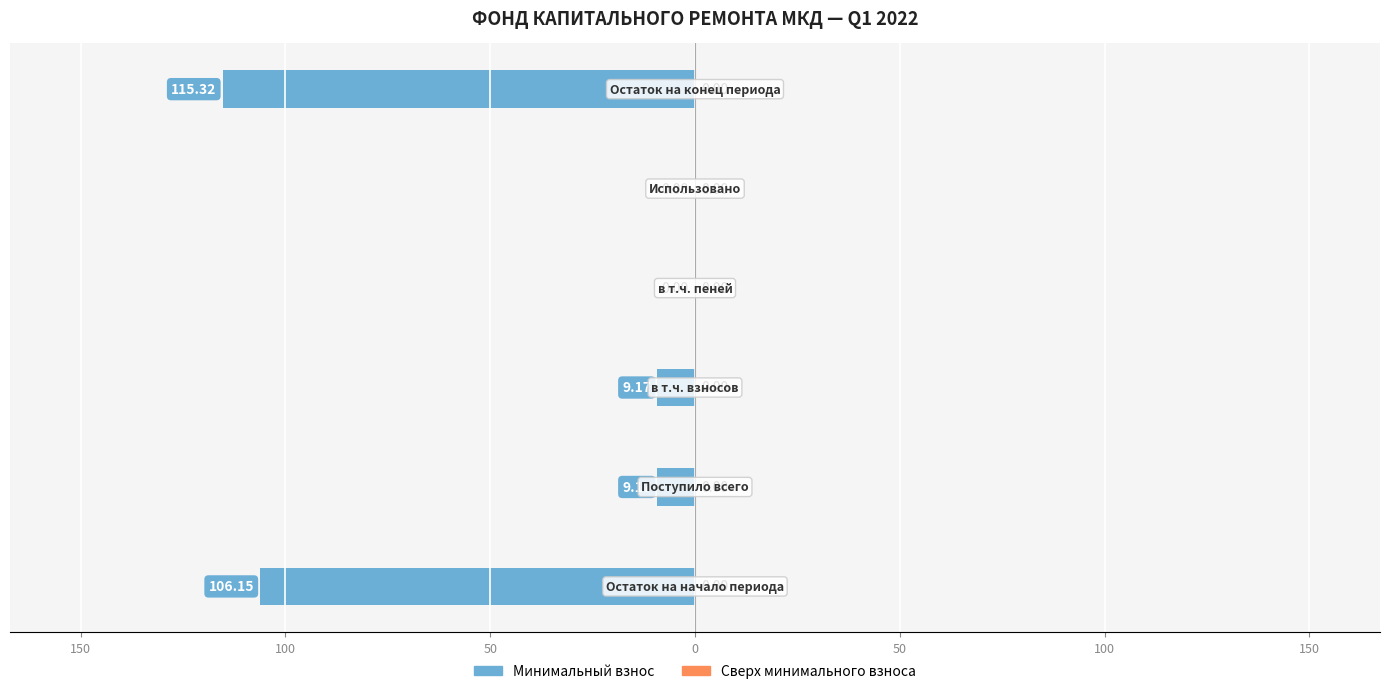

Are the bars horizontal?

Yes